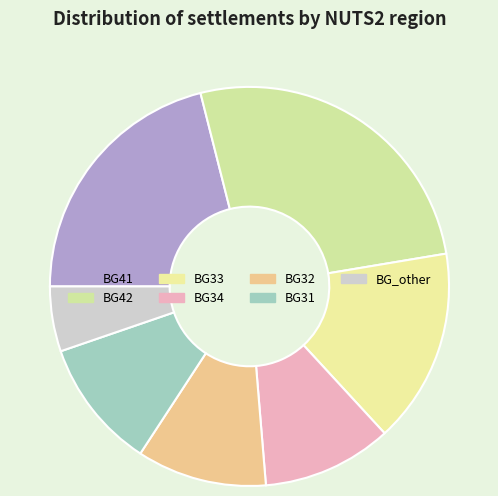

How many slices are in this pie chart?

7